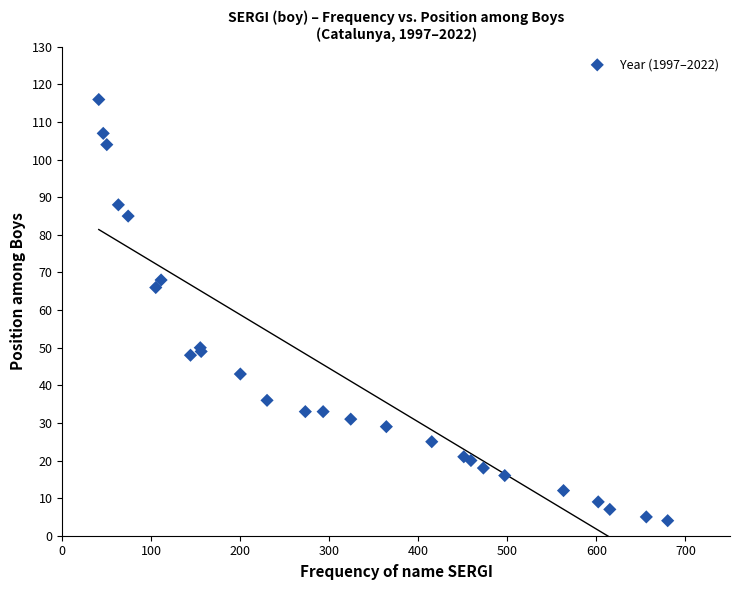

What Y value in the scatter plot is closest to 60?

66